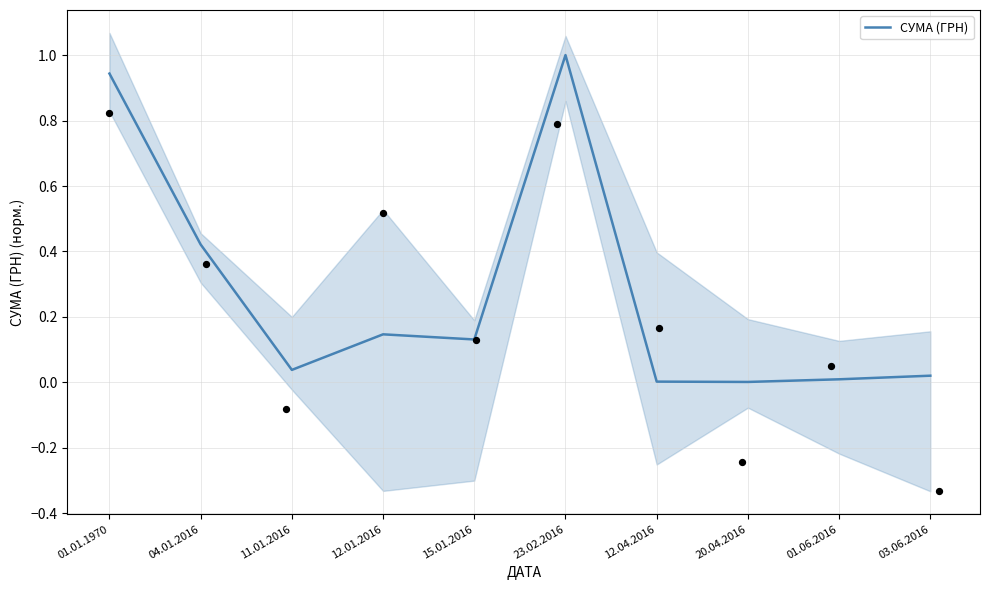

What is the change in value from 01.01.1970 to 23.02.2016?

+0.1